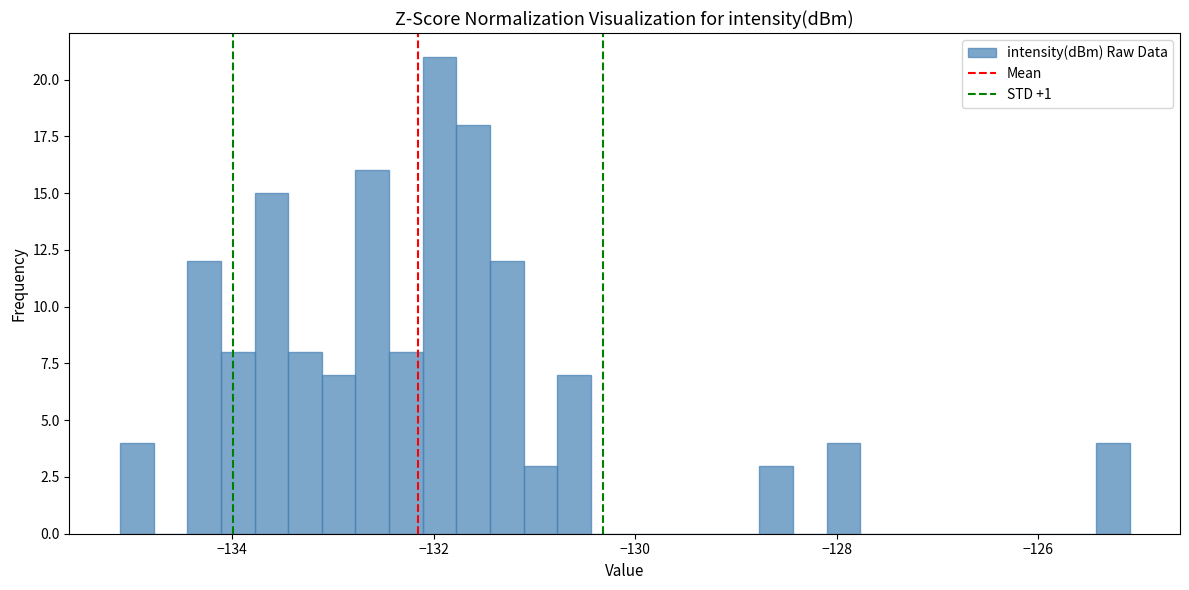

Around what value on the x-axis is the tallest bar? Give the approximate position of its centre, as read against the axis.

-132.0